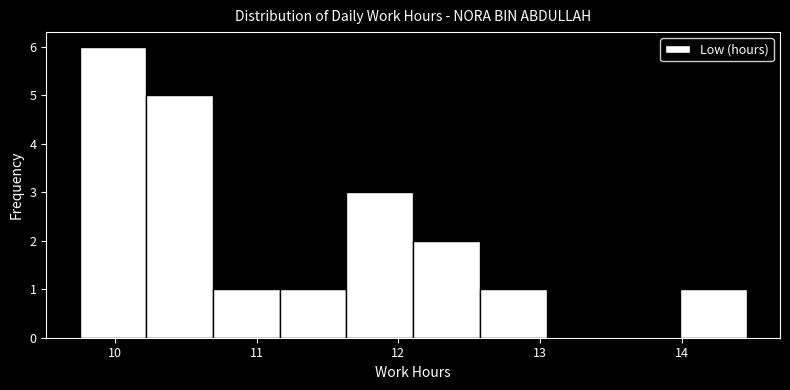

Over which range of the x-axis is the bar tallest?

9.8 to 10.2